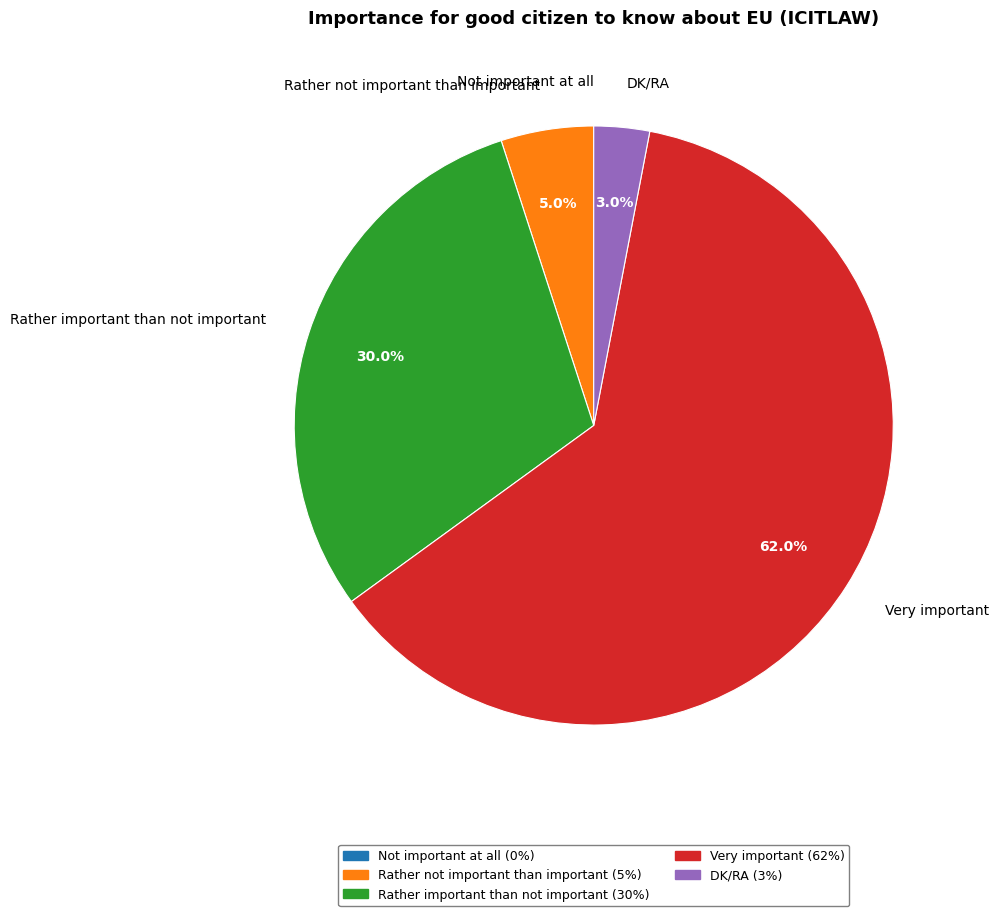

True or false: Rather not important than important accounts for 5% of the total.

True